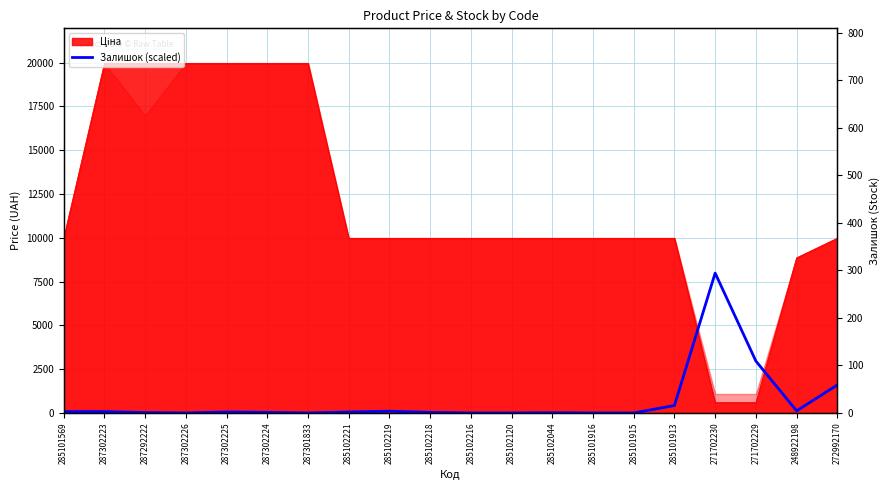

Which label corresponds to the smallest value in the chart?

287302226